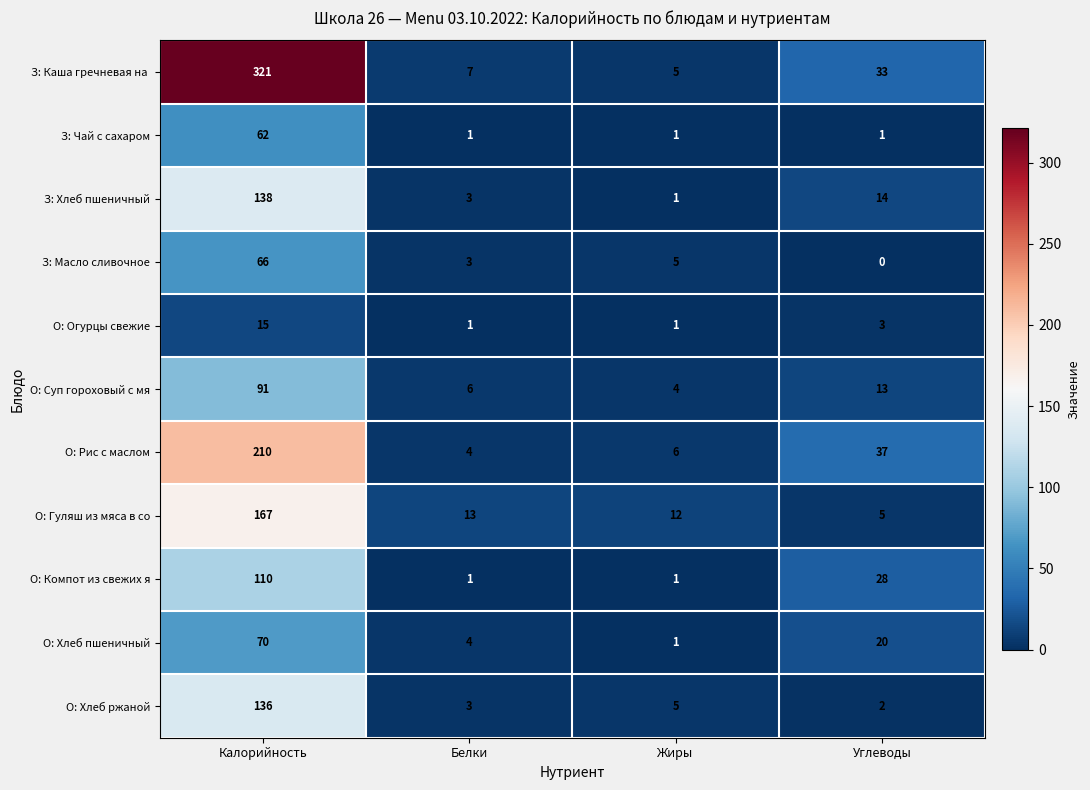

At which label does З: Масло сливочное reach its minimum?

Углеводы